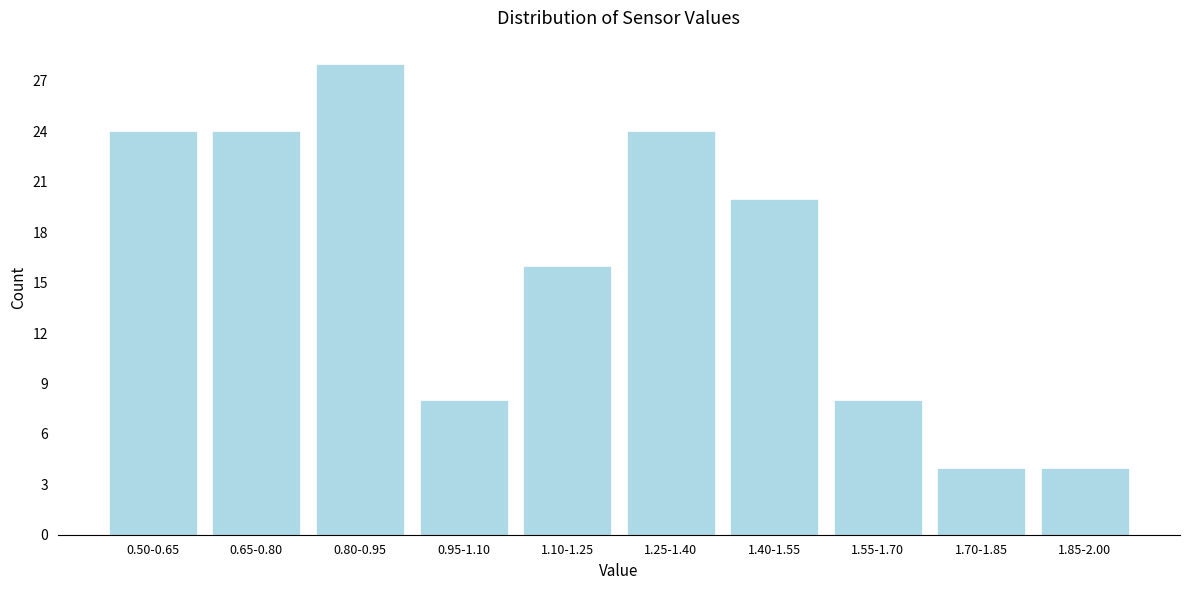

Reading left to right, transcribe all the data shown in this chart.

24	24	28	8	16	24	20	8	4	4